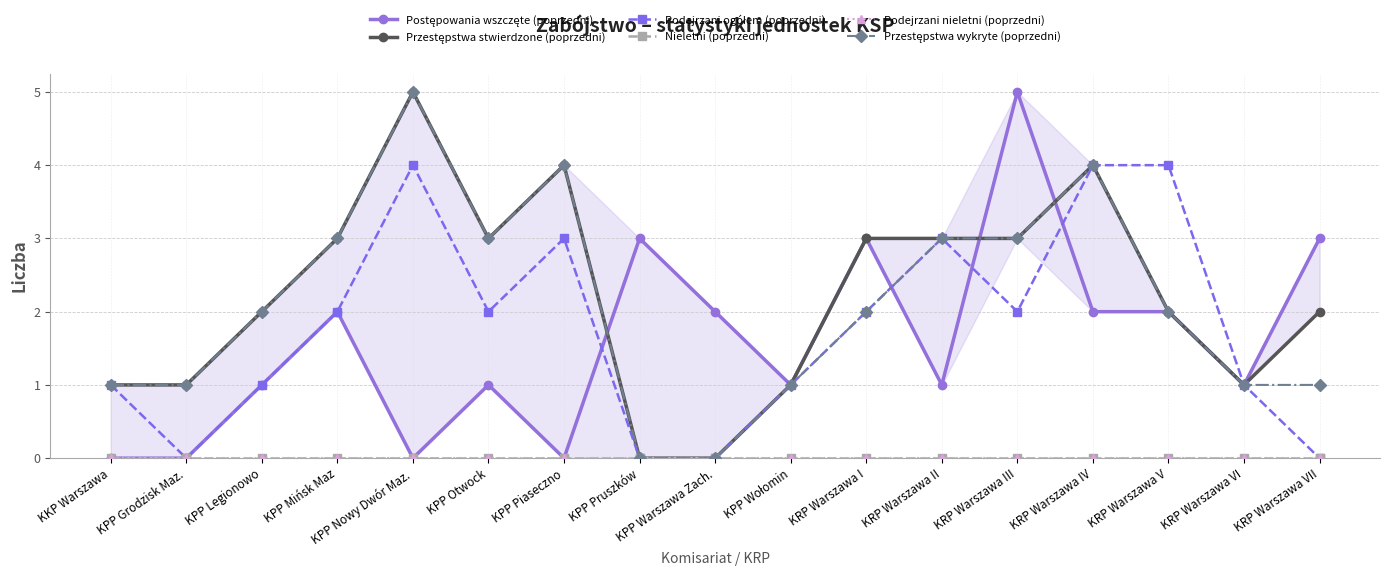

List the series in order of their peak value, lowest first.

Nieletni (poprzedni), Podejrzani nieletni (poprzedni), Podejrzani ogółem (poprzedni), Postępowania wszczęte (poprzedni), Przestępstwa stwierdzone (poprzedni), Przestępstwa wykryte (poprzedni)